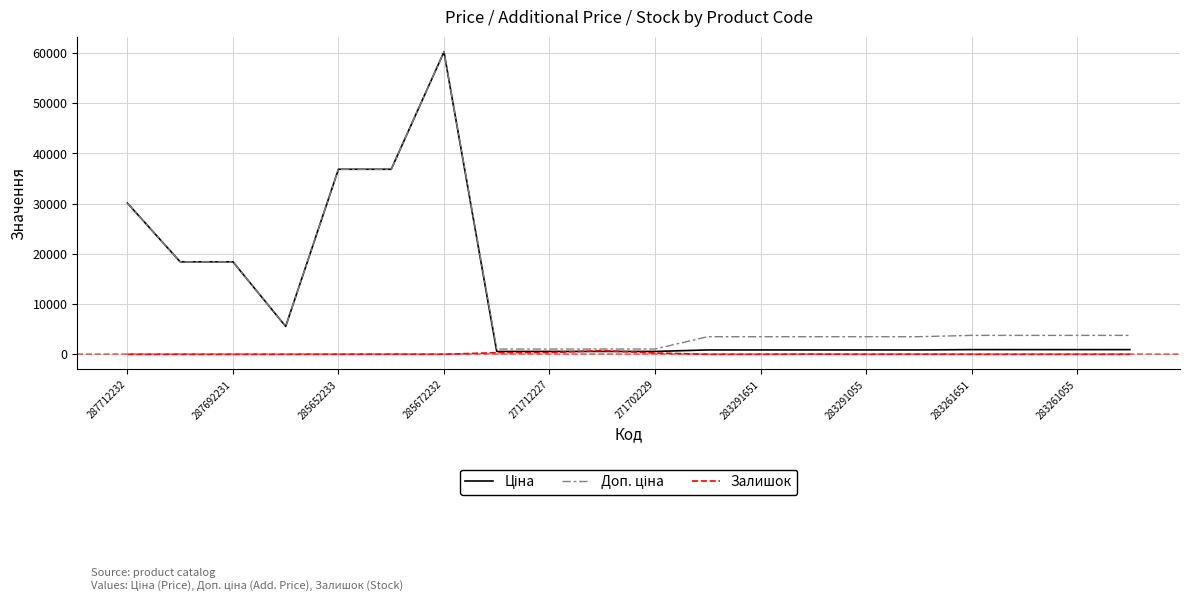

What is the greatest value displayed?

60205.6